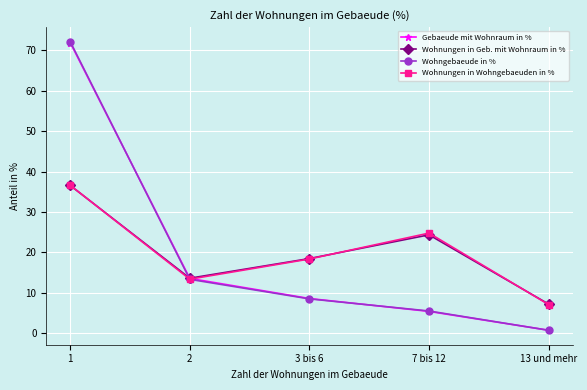

What is the sum of the Wohngebaeude in % values at 7 bis 12 and 1?

77.6